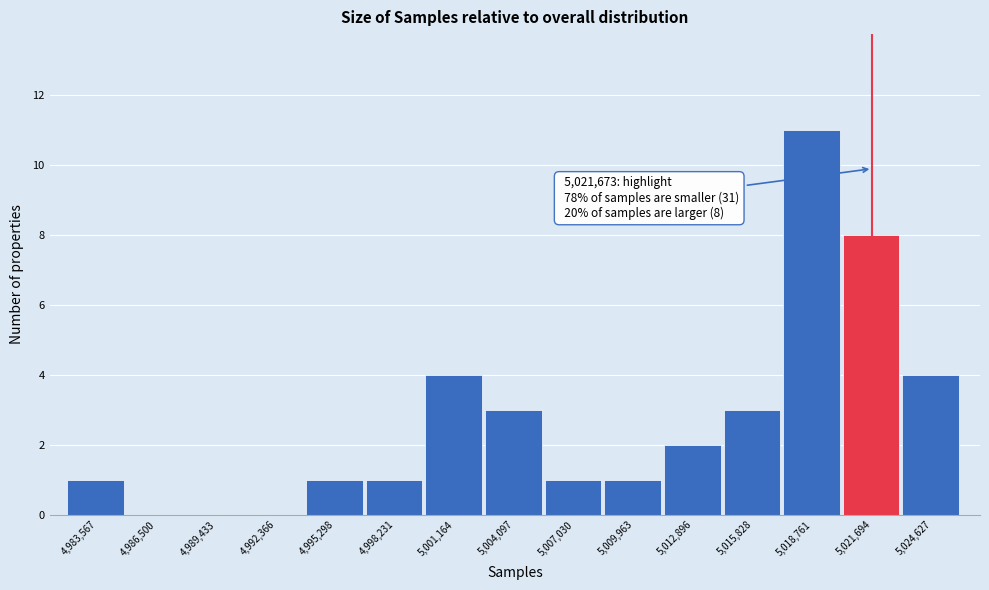

Over which range of the x-axis is the bar tallest?

5017500 to 5020000